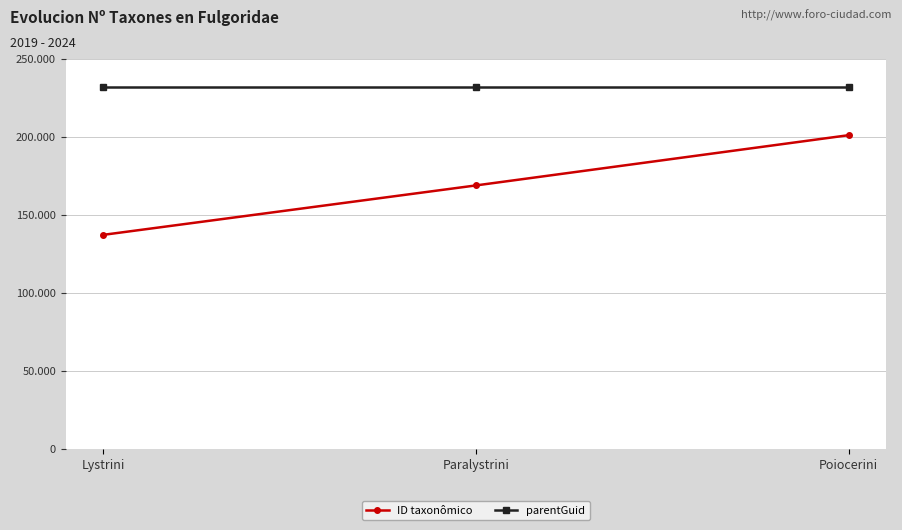

What is the sum of all parentGuid values?

695109